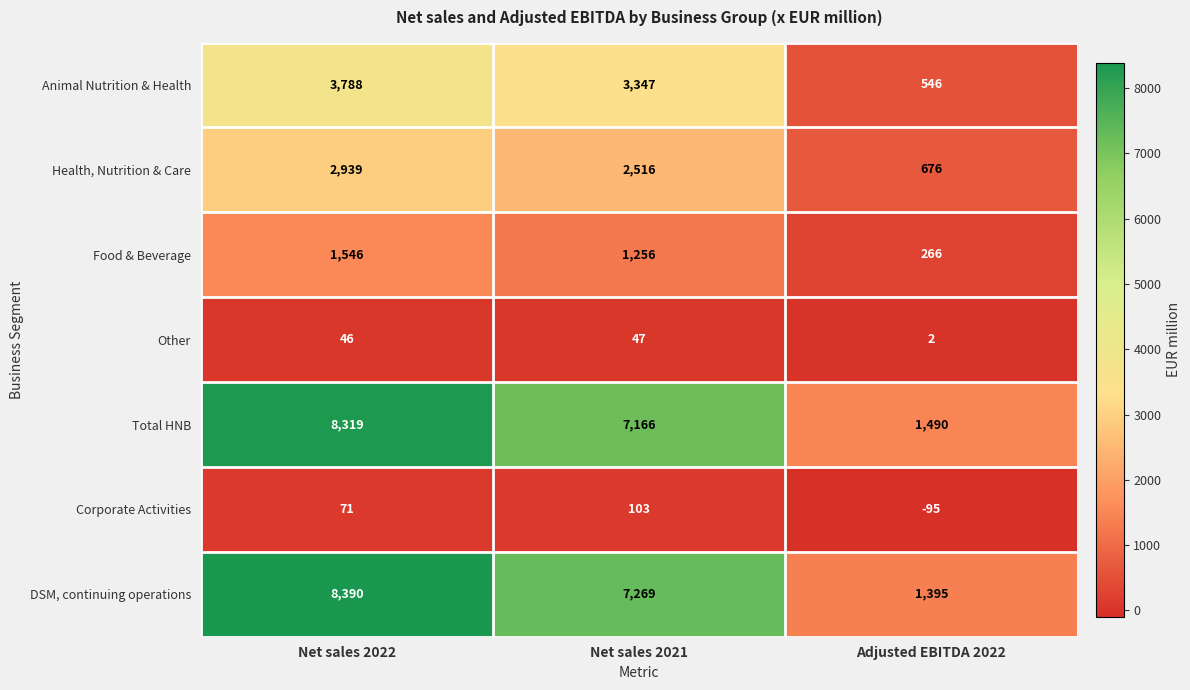

Reading right to left, transcribe all the data shown in this chart.

Animal Nutrition & Health: Adjusted EBITDA 2022=546	Net sales 2021=3347	Net sales 2022=3788
Health, Nutrition & Care: Adjusted EBITDA 2022=676	Net sales 2021=2516	Net sales 2022=2939
Food & Beverage: Adjusted EBITDA 2022=266	Net sales 2021=1256	Net sales 2022=1546
Other: Adjusted EBITDA 2022=2	Net sales 2021=47	Net sales 2022=46
Total HNB: Adjusted EBITDA 2022=1490	Net sales 2021=7166	Net sales 2022=8319
Corporate Activities: Adjusted EBITDA 2022=-95	Net sales 2021=103	Net sales 2022=71
DSM, continuing operations: Adjusted EBITDA 2022=1395	Net sales 2021=7269	Net sales 2022=8390